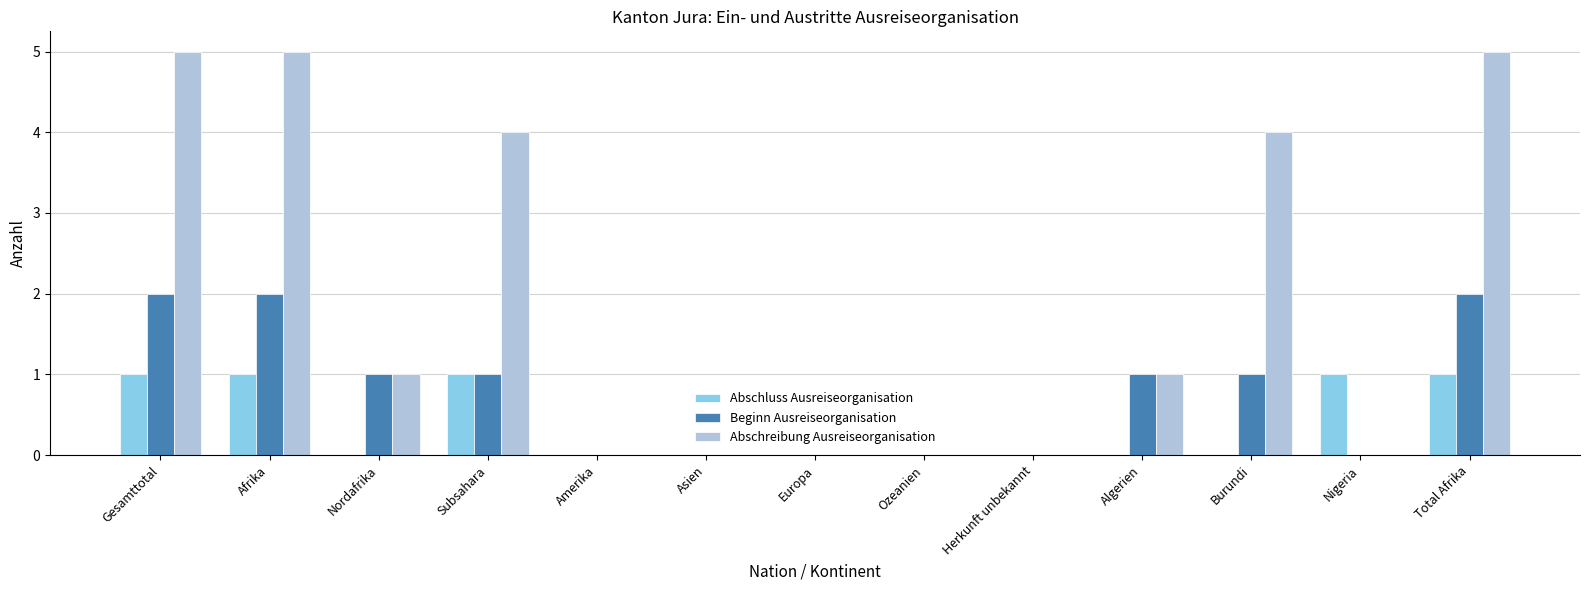

Are the bars grouped side by side (vs. stacked)?

Yes